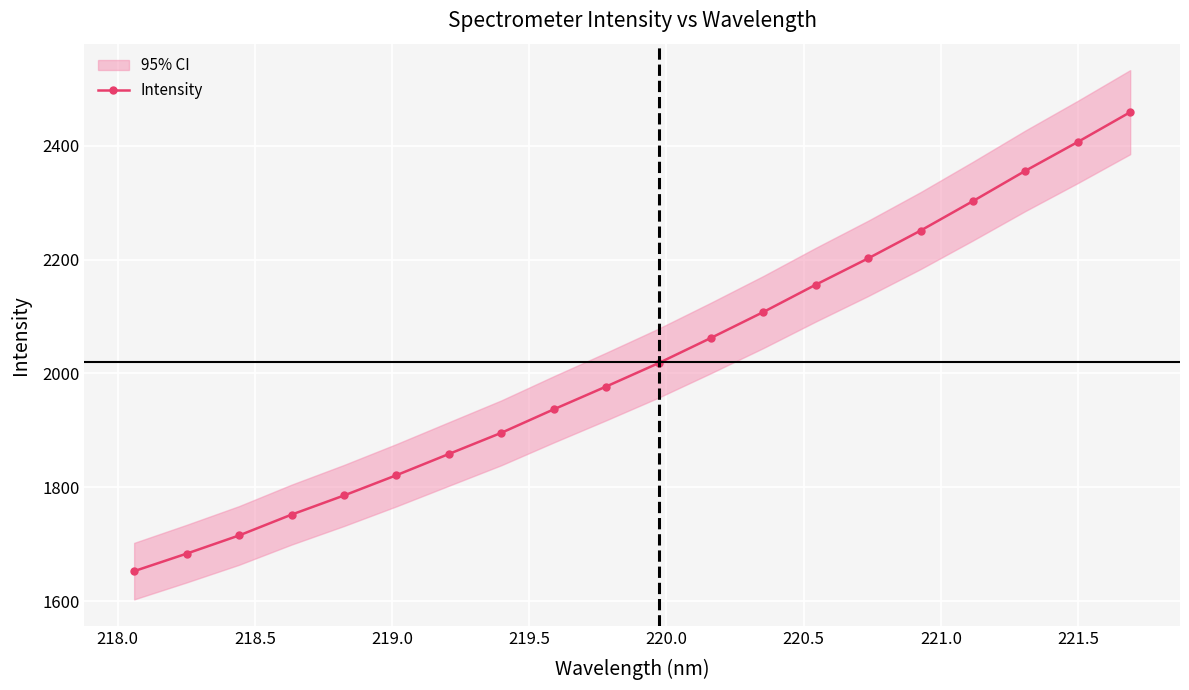

What is the value of the Intensity point at the 19th from the left?

2406.3